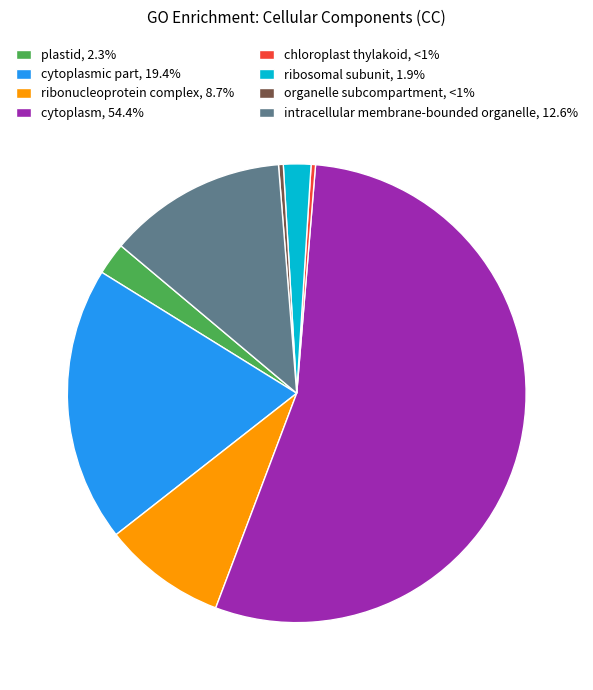

Does cytoplasm, 54.4% account for over 50% of the chart?

Yes